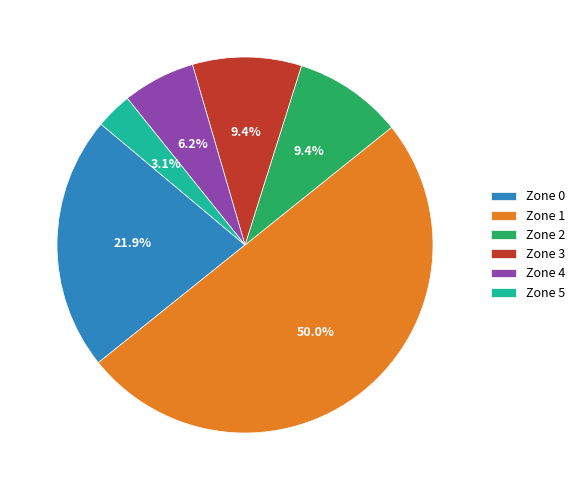

Approximately how many times larger is the value at Zone 2 compared to Zone 0?

0.4